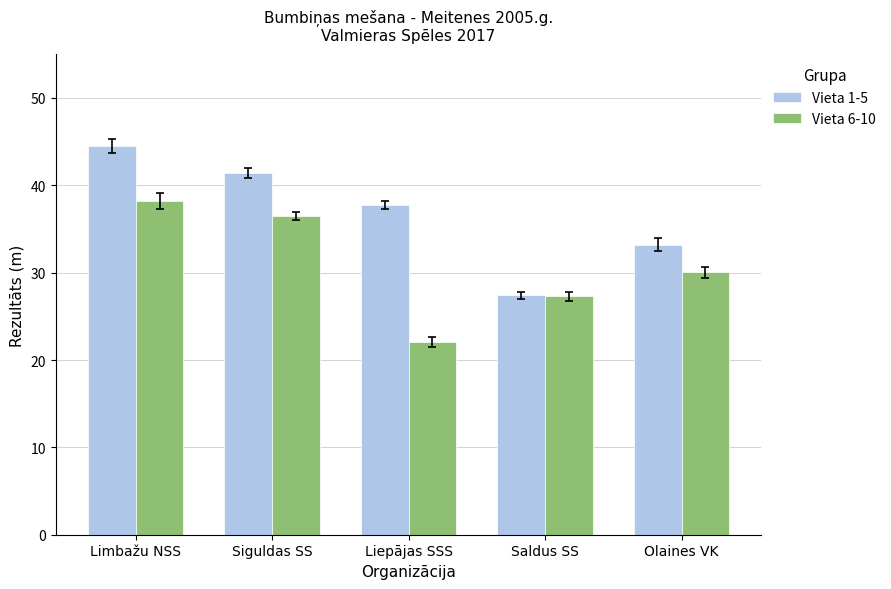

Which series has the largest total across all categories?

Vieta 1-5